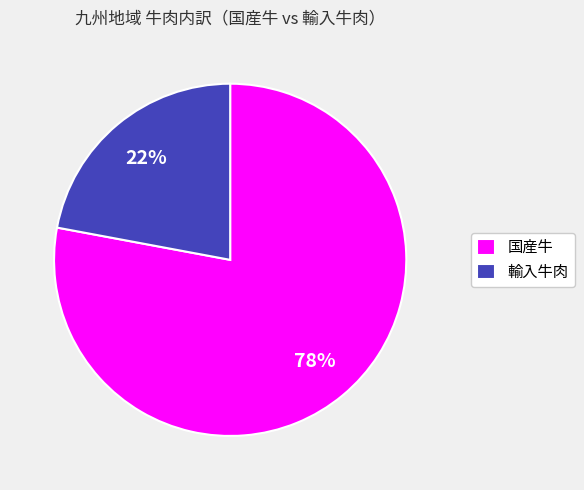

What is the ratio of the value at 輸入牛肉 to the value at 国産牛?

0.3